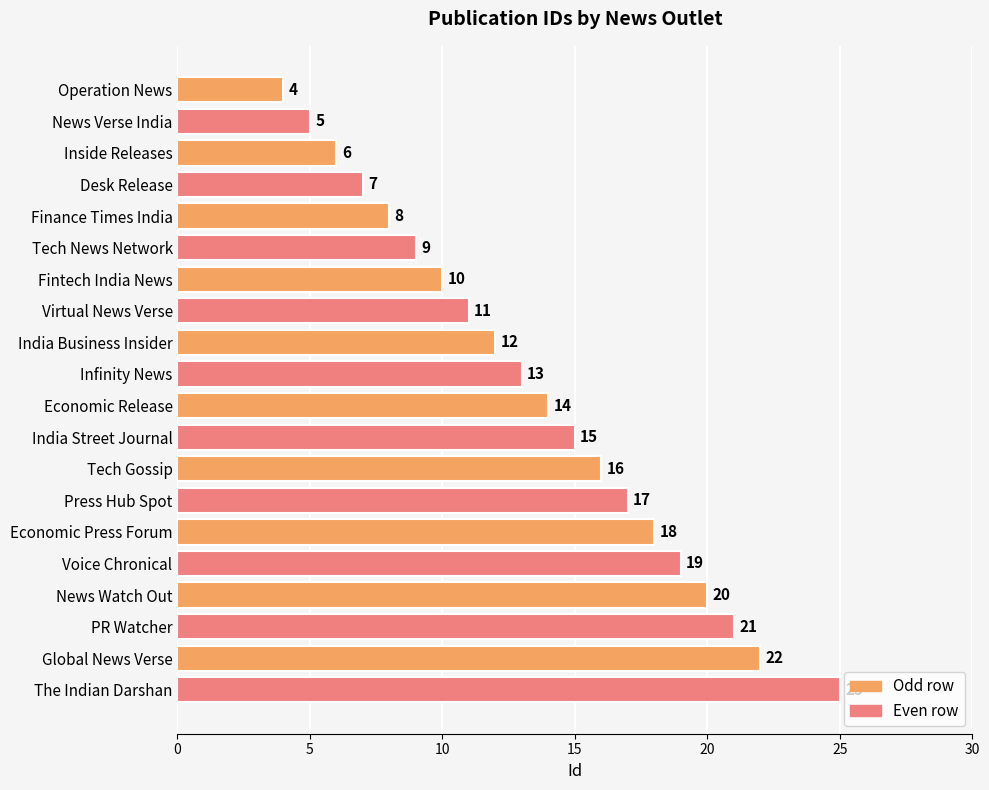

Approximately how many times larger is the value at Press Hub Spot compared to Inside Releases?

2.8